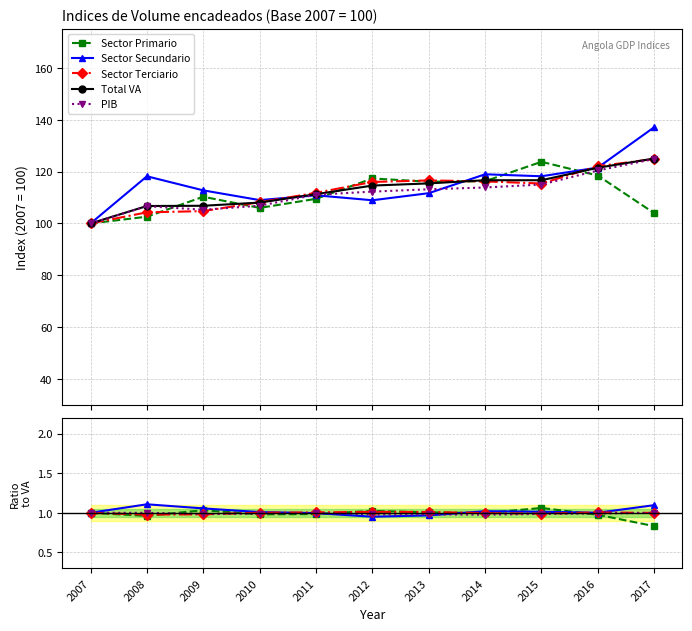

What is the value of the Sector Terciario point at the 11th from the left?

1.0